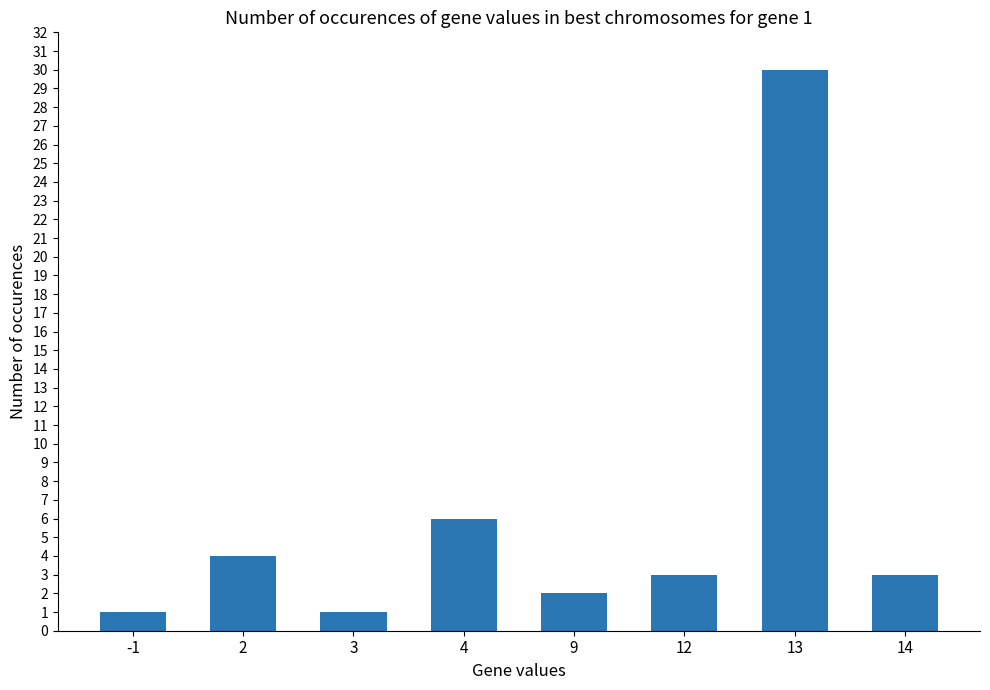

What is the value of the 1st bar from the left?

1